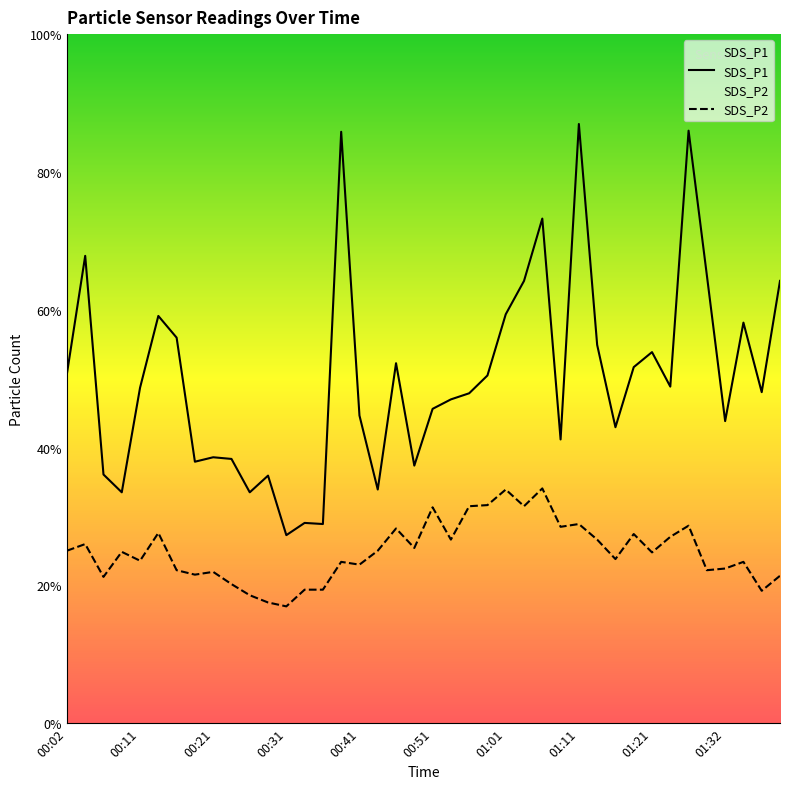

Does the chart have visible grid lines?

No